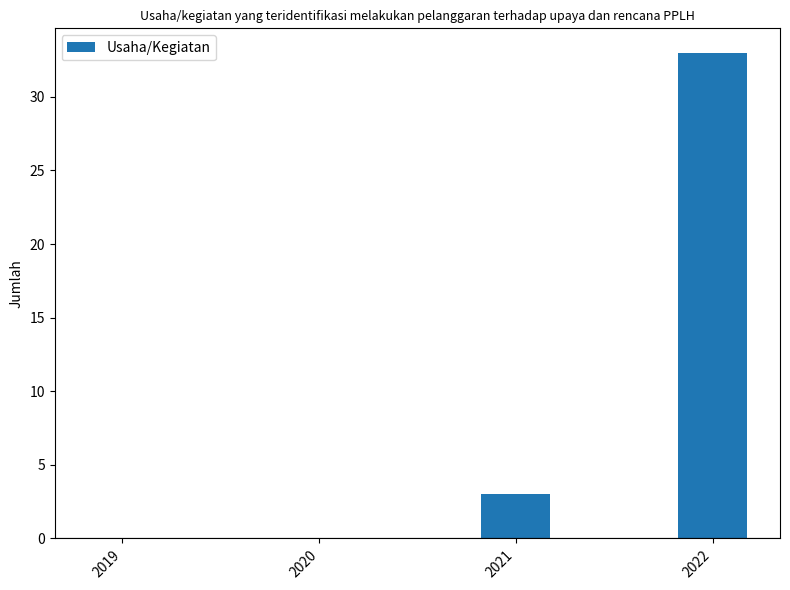

What is the change in value from 2020 to 2021?

+3